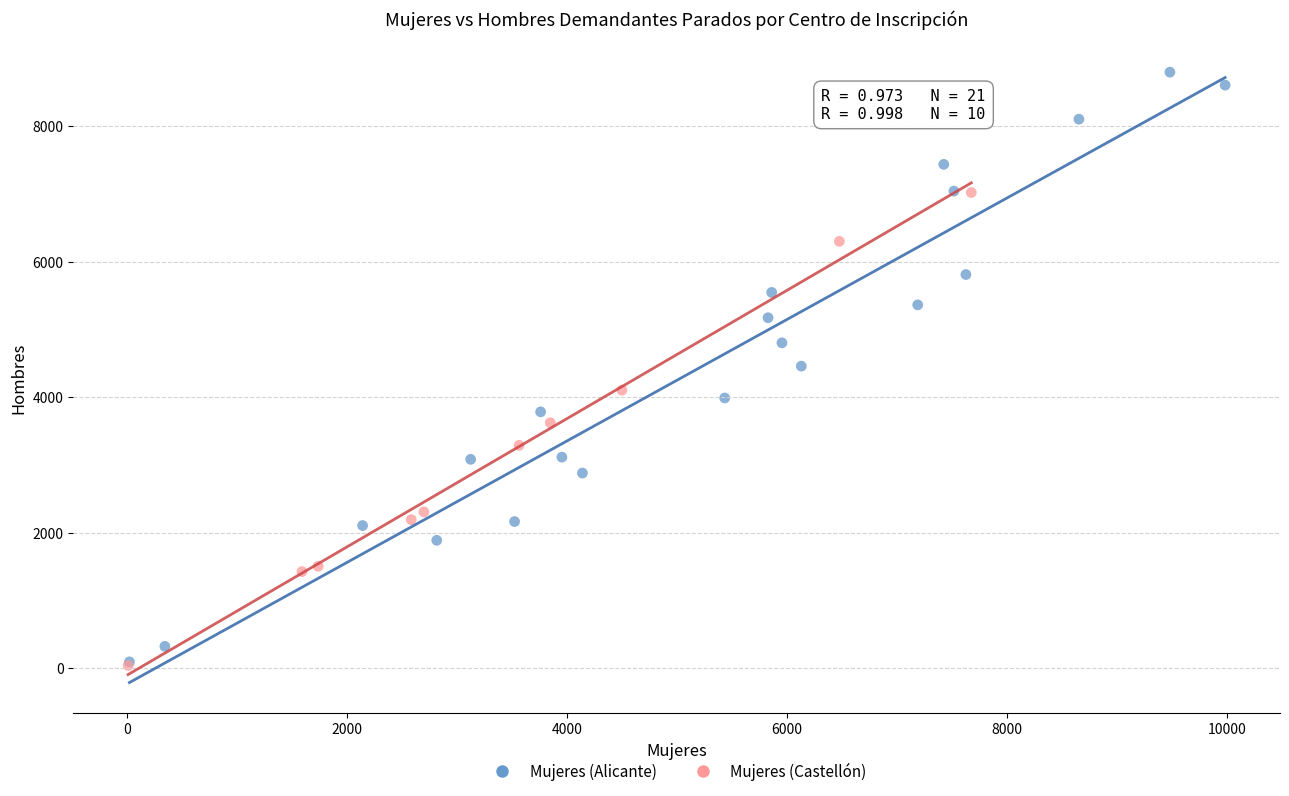

Which series has the largest Y range (max minus min)?

Mujeres (Alicante)